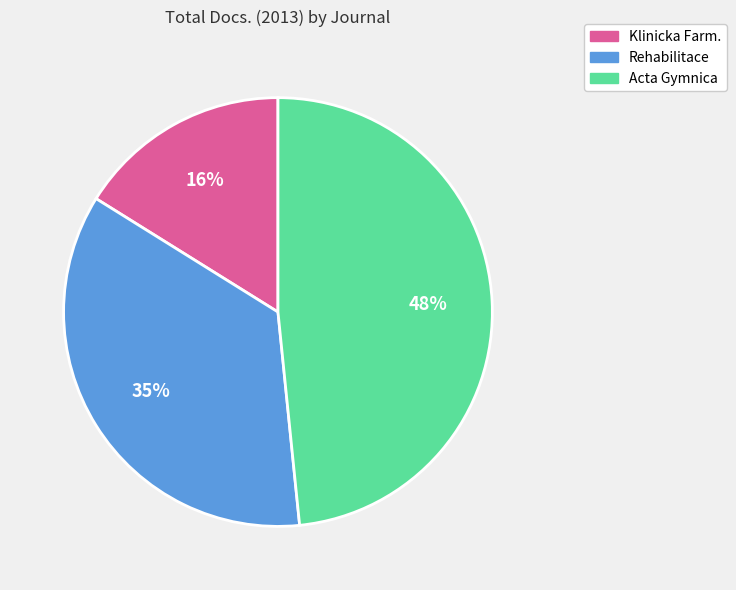

Does any single category account for the majority?

No